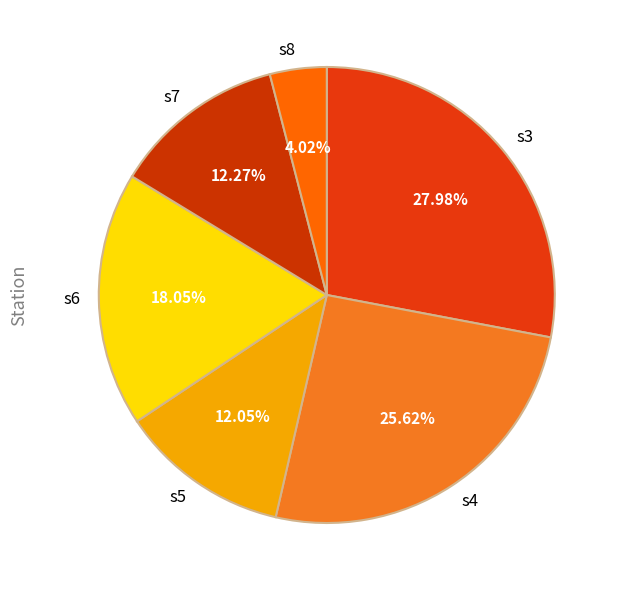

What is the largest slice in the pie chart?

s3